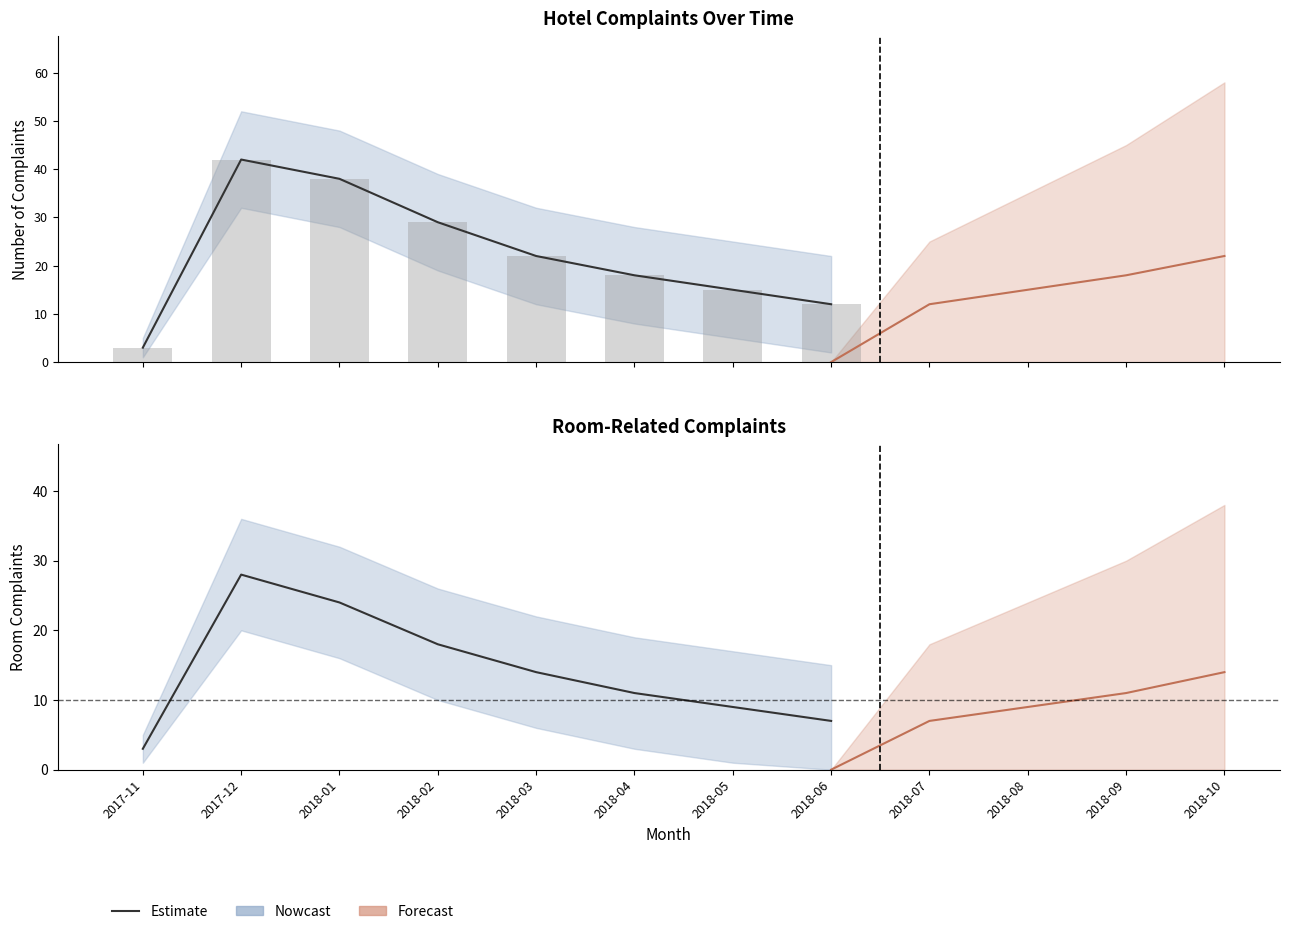

Does the chart contain stacked bars?

No